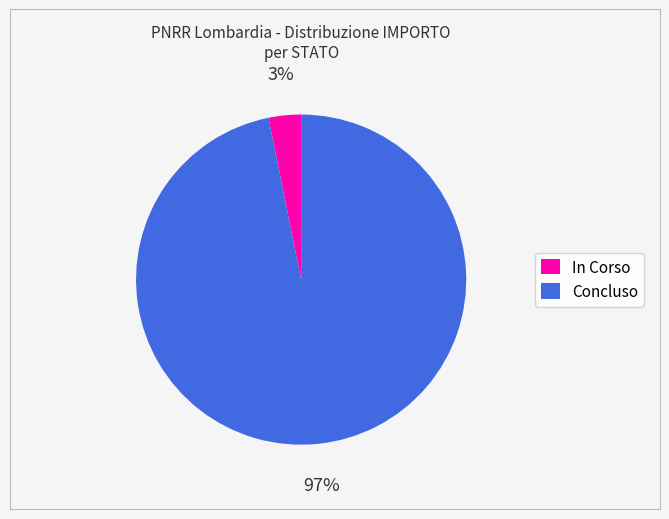

Which has a higher value, In Corso or Concluso?

Concluso